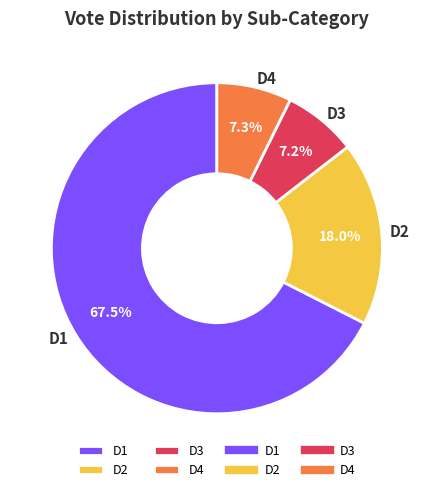

Does D3 account for over 50% of the chart?

No